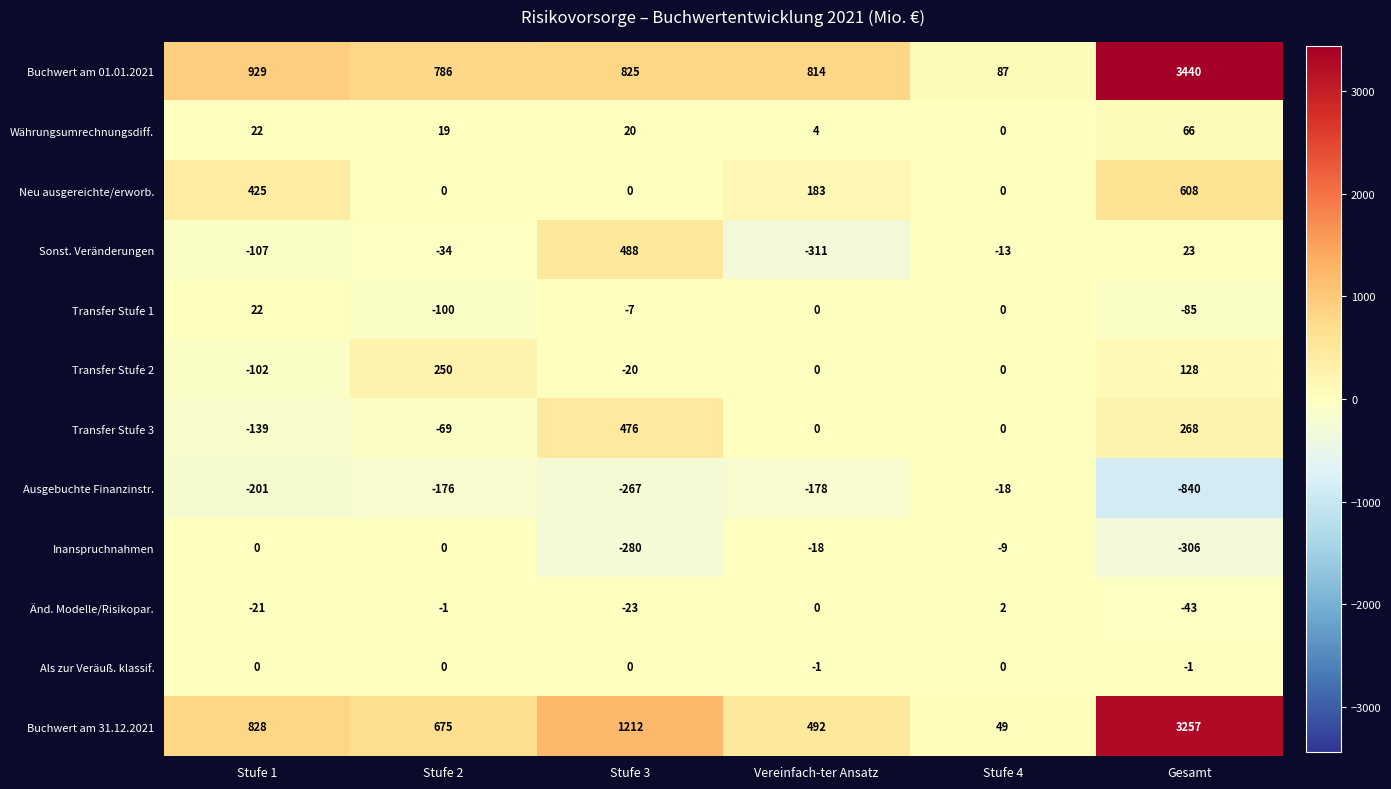

At which category does the chart reach its peak across all series?

Gesamt